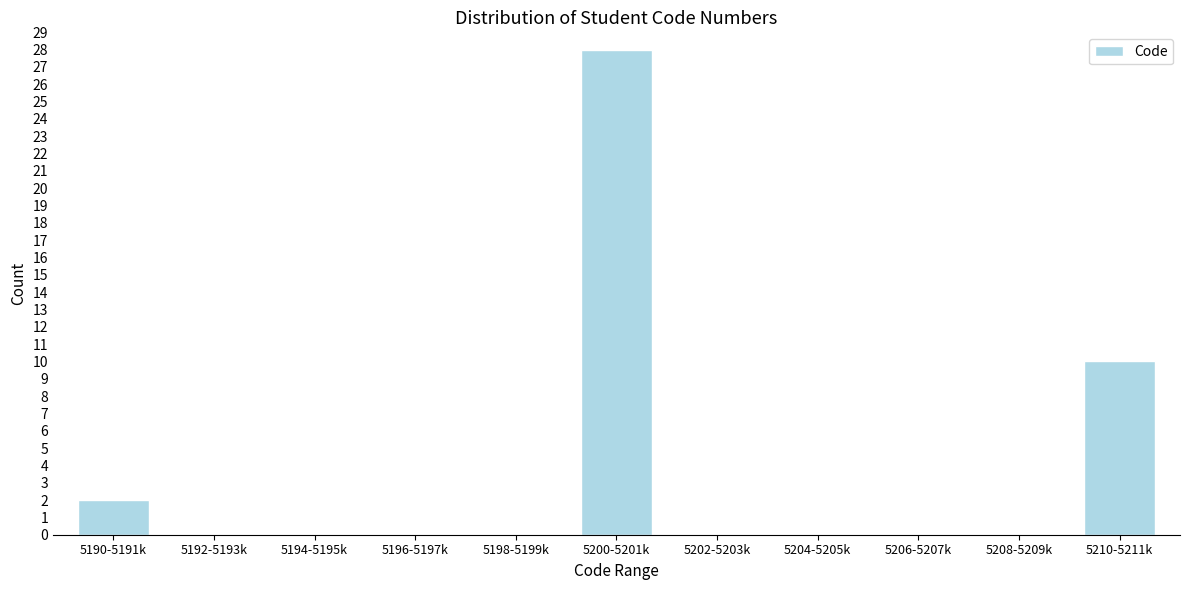

Reading left to right, list all the values displayed in this chart.

5190-5191k=2	5192-5193k=0	5194-5195k=0	5196-5197k=0	5198-5199k=0	5200-5201k=28	5202-5203k=0	5204-5205k=0	5206-5207k=0	5208-5209k=0	5210-5211k=10